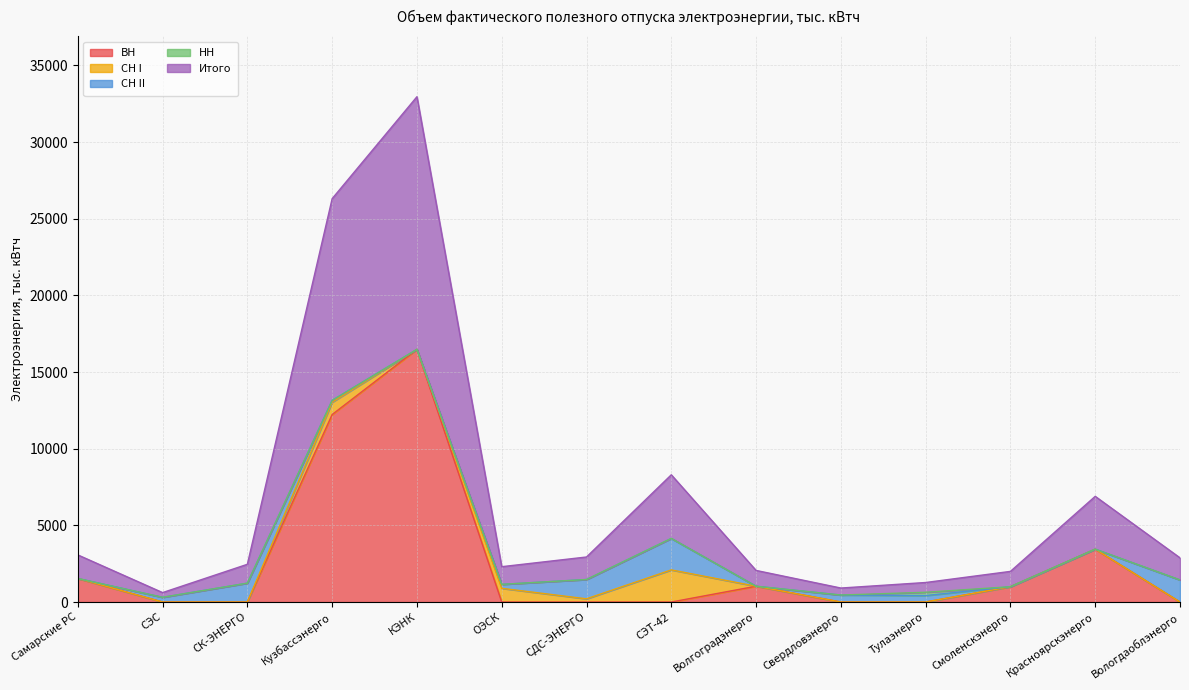

How many lines are shown in the chart?

5